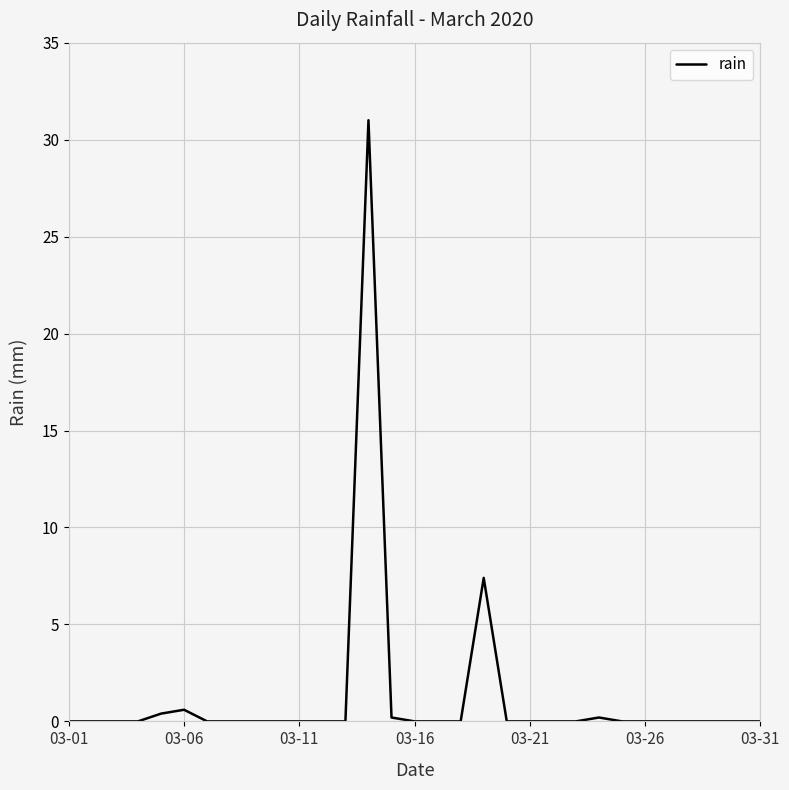

Reading left to right, extract all data points from this chart.

0.0	0.0	0.0	0.0	0.4	0.6	0.0	0.0	0.0	0.0	0.0	0.0	0.0	31.0	0.2	0.0	0.0	0.0	7.4	0.0	0.0	0.0	0.0	0.2	0.0	0.0	0.0	0.0	0.0	0.0	0.0